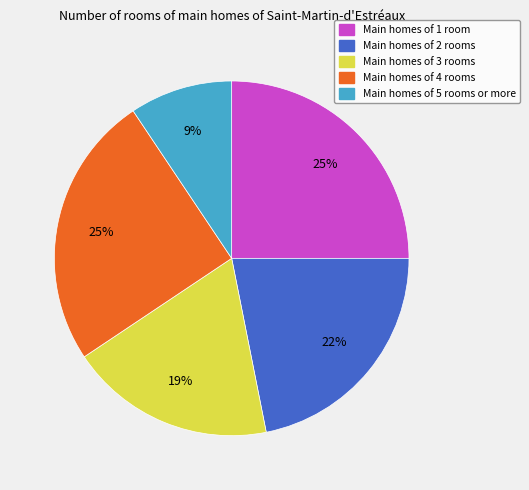

True or false: Main homes of 3 rooms accounts for 19% of the total.

True